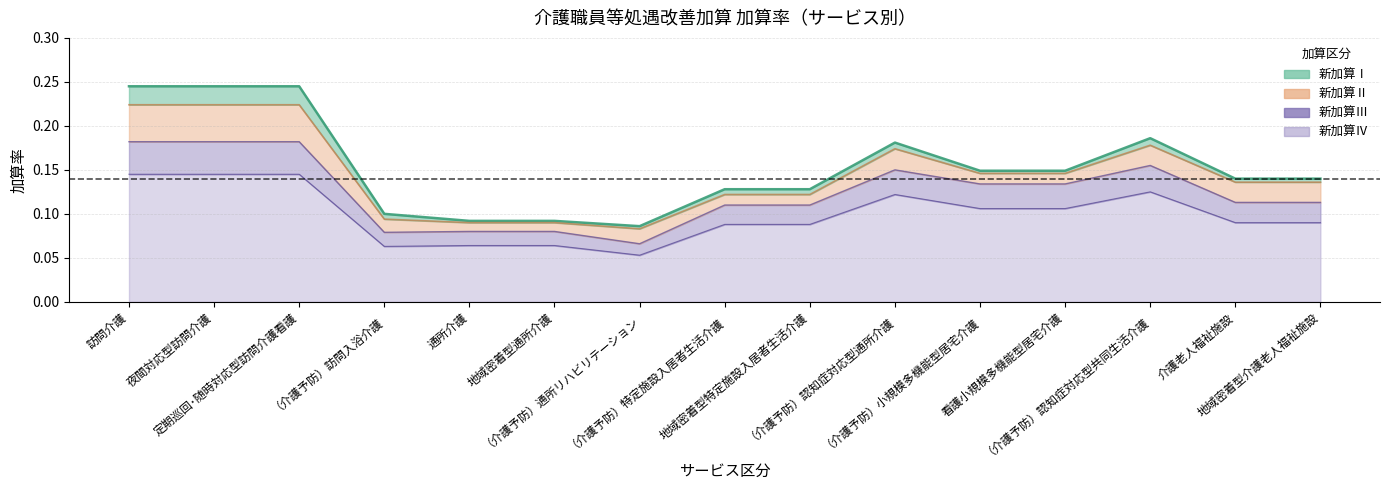

Count the 新加算Ⅲ values in the range 0 to 1.

15